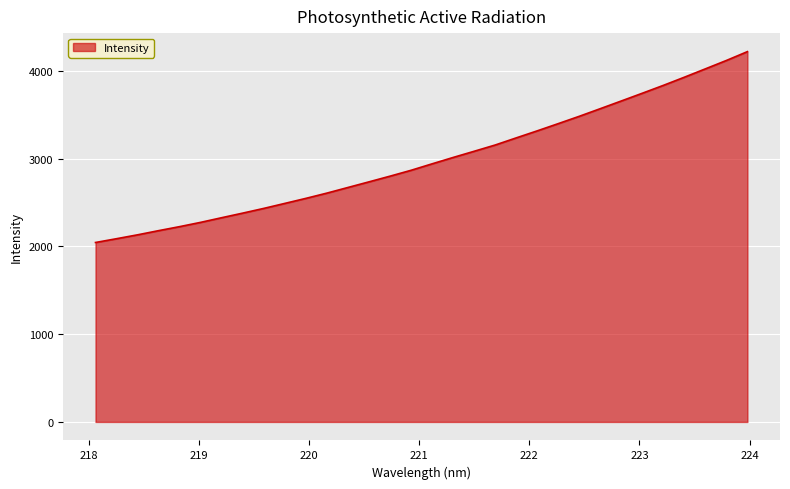

What is the difference between the maximum and minimum values?

2173.7